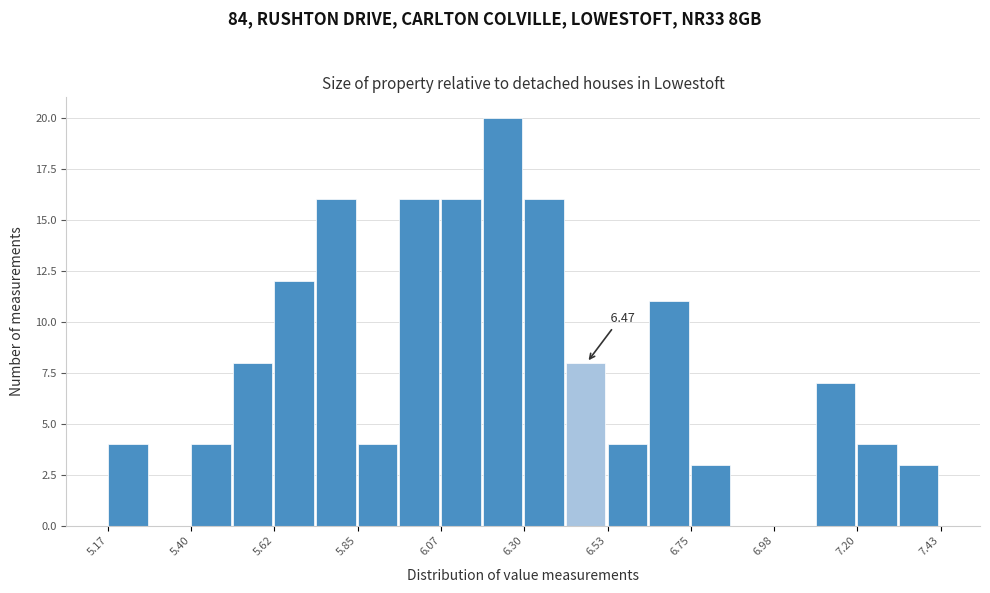

Around what value on the x-axis is the tallest bar? Give the approximate position of its centre, as read against the axis.

6.25